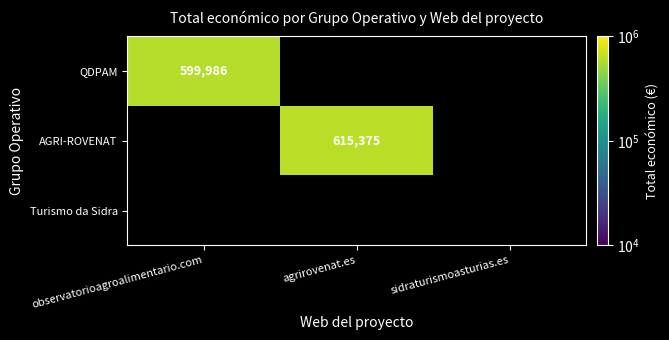

The value of QDPAM at observatorioagroalimentario.com is 599986. True or false?

True